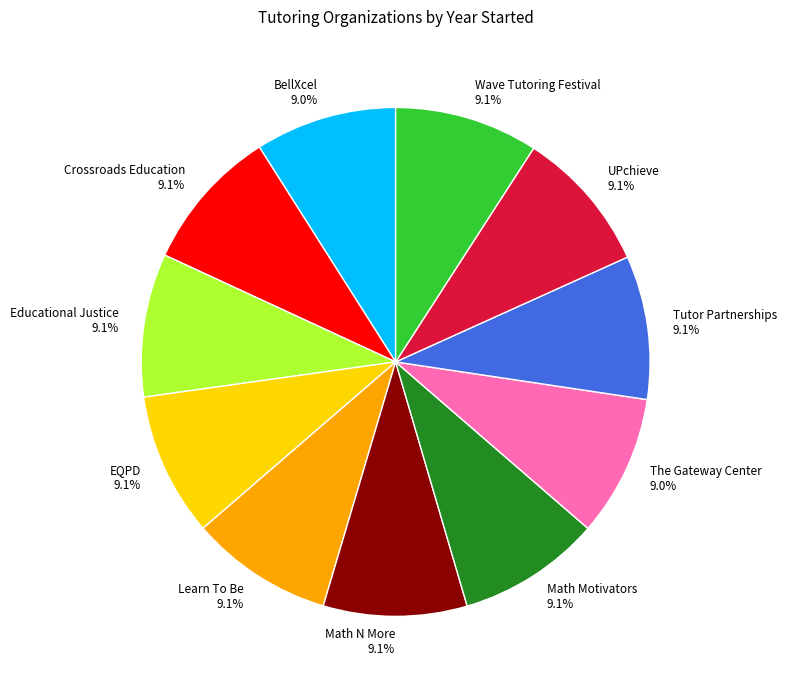

Is there any slice that represents more than half of the pie?

No